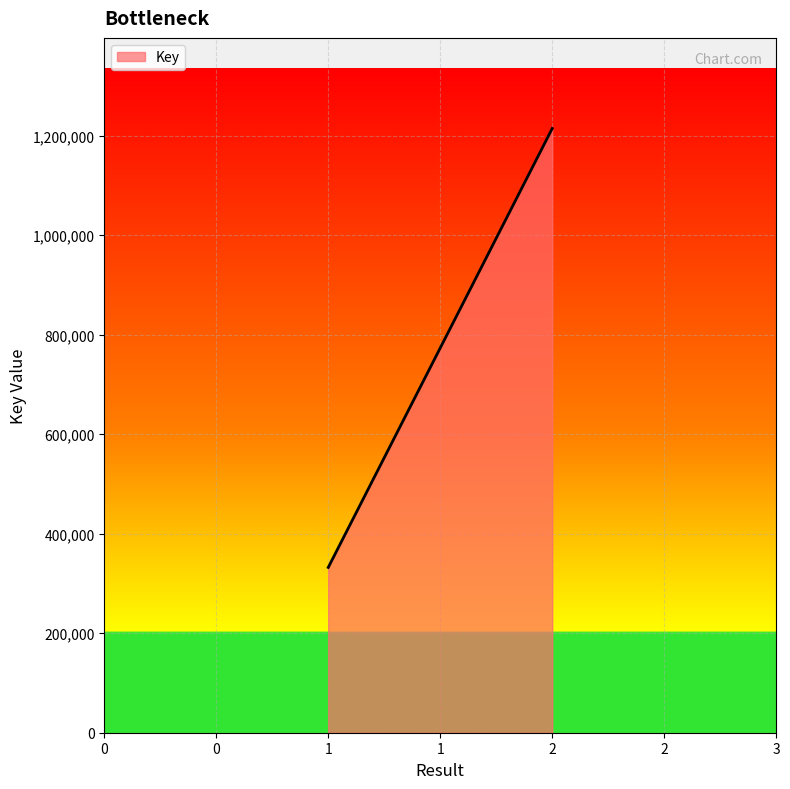

What is the average value?

773356